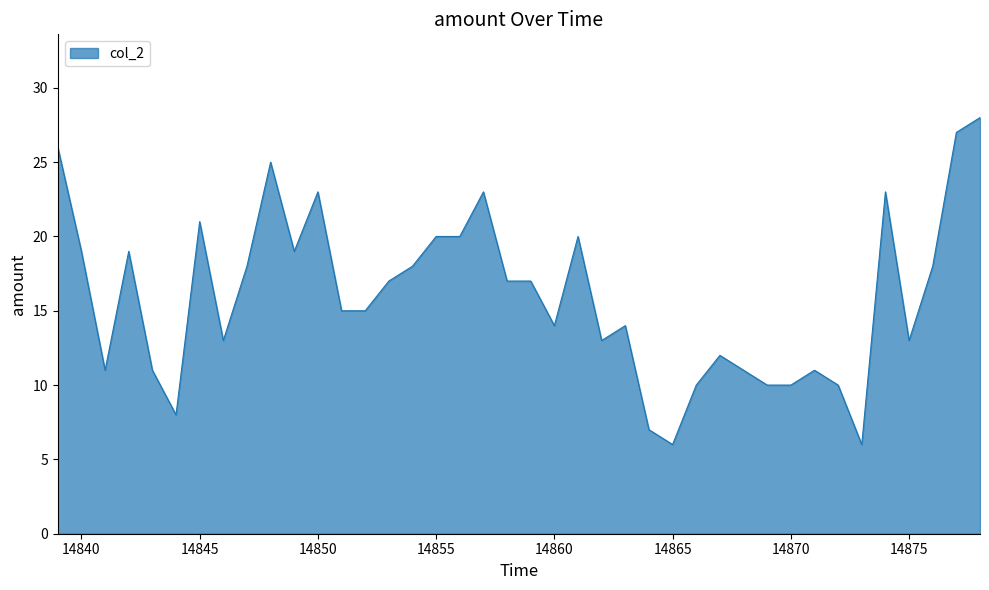

What is the maximum value shown in the chart?

28